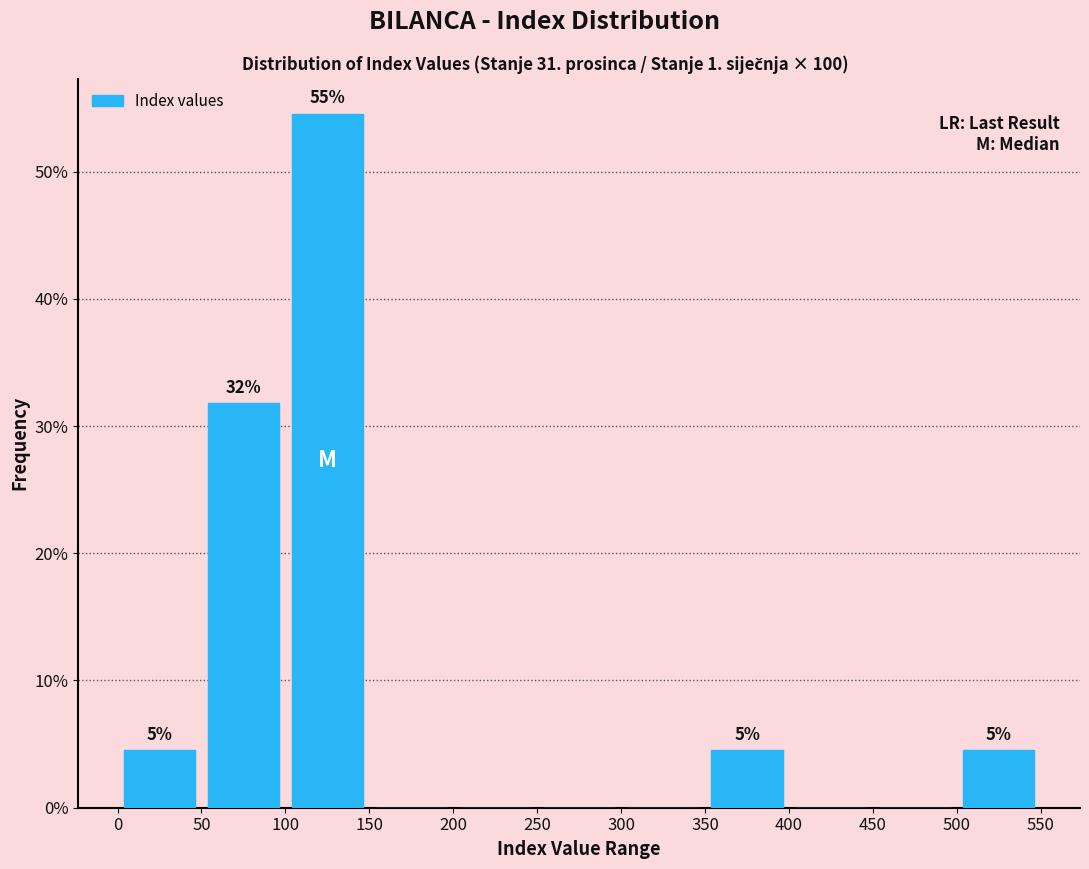

Which range on the x-axis has the tallest bar?

100 to 150